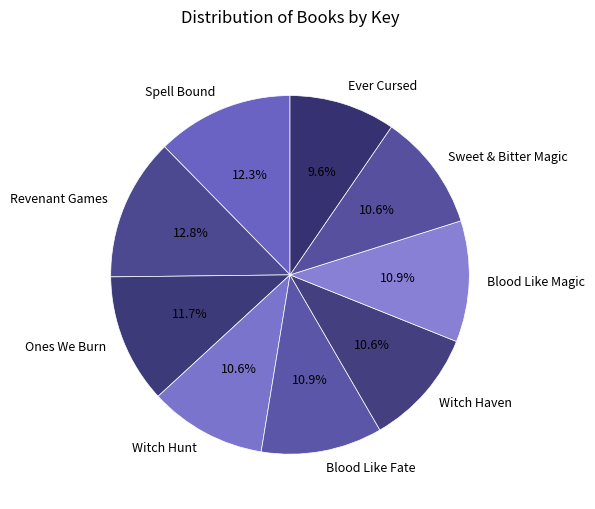

Count the number of slices in the pie.

9